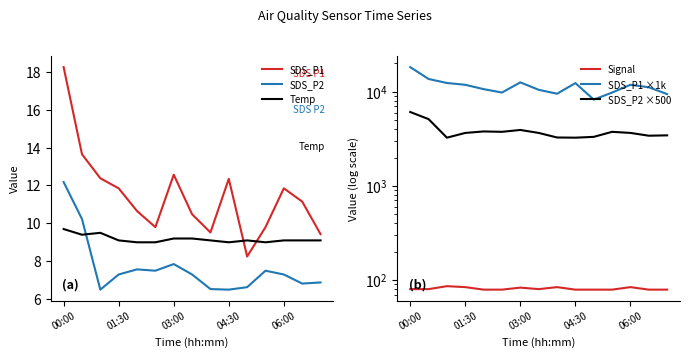

What position from the left is 00:00?

1